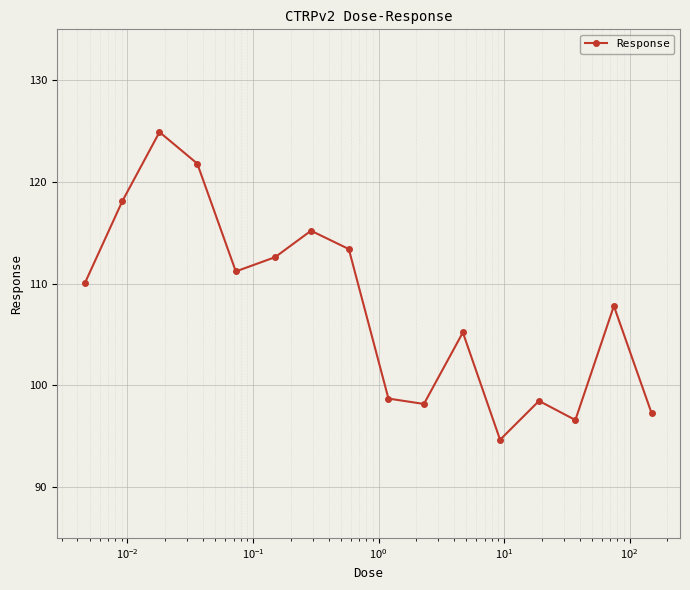

Reading left to right, what are all the values shown in this chart?

110.1	118.1	124.9	121.8	111.2	112.6	115.2	113.4	98.7	98.2	105.2	94.7	98.5	96.6	107.8	97.2